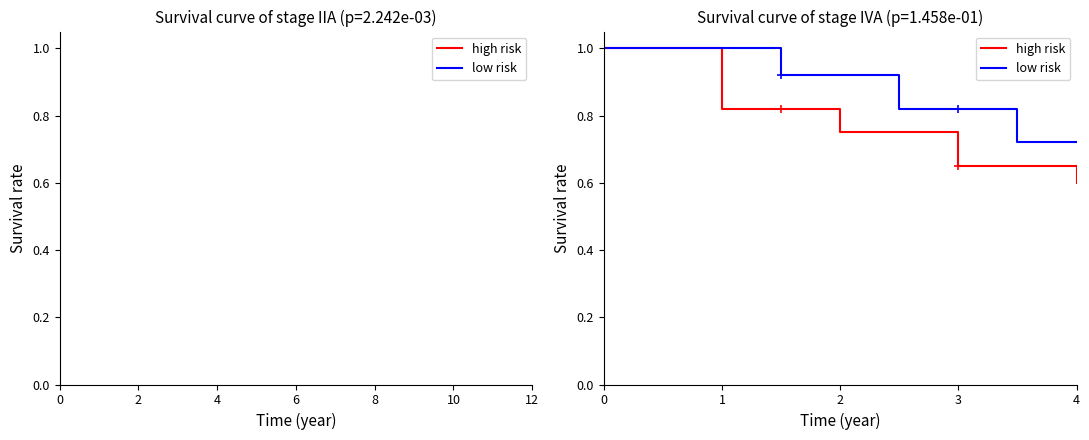

What are all the series names shown in the legend?

high risk, low risk